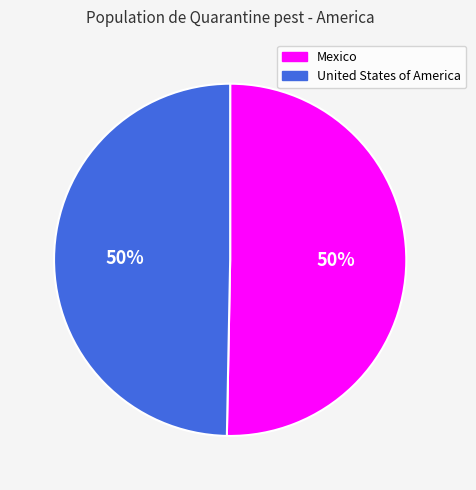

To the nearest percent, what portion does United States of America represent?

50%